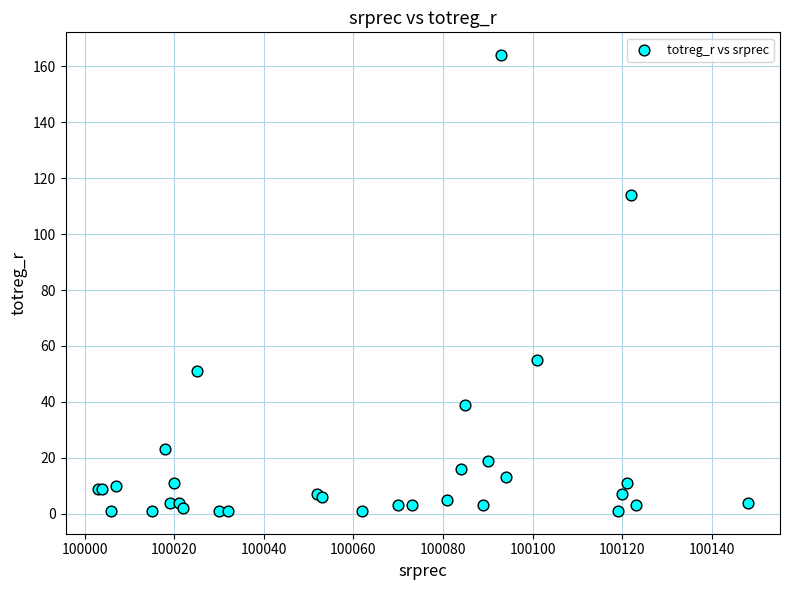

What Y value in the scatter plot is closest to 82?

55